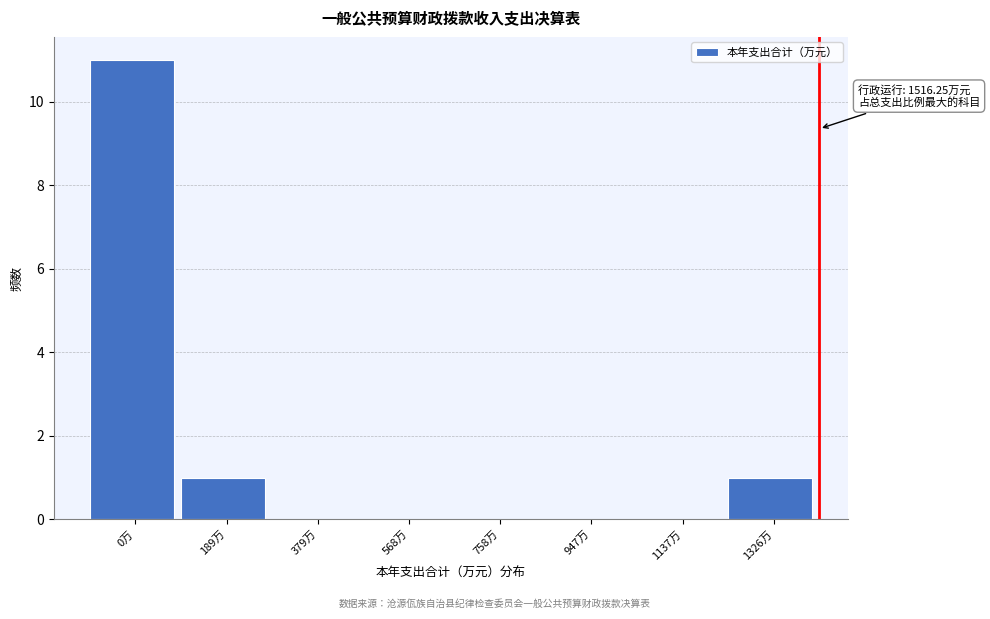

Reading left to right, extract all data points from this chart.

0万=11	189万=1	379万=0	568万=0	758万=0	947万=0	1137万=0	1326万=1